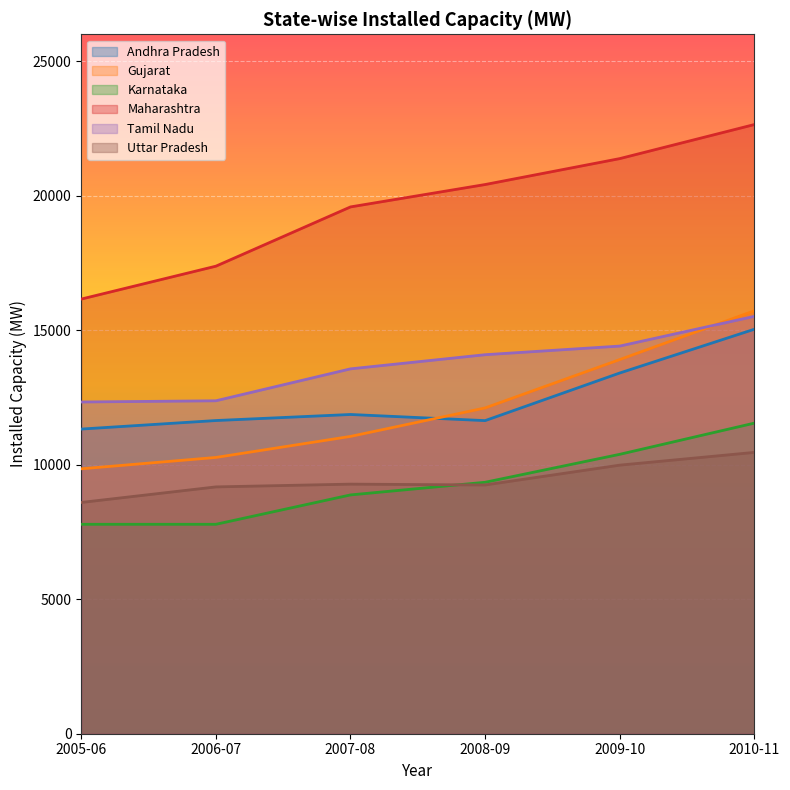

True or false: Maharashtra and Uttar Pradesh intersect in this chart.

False